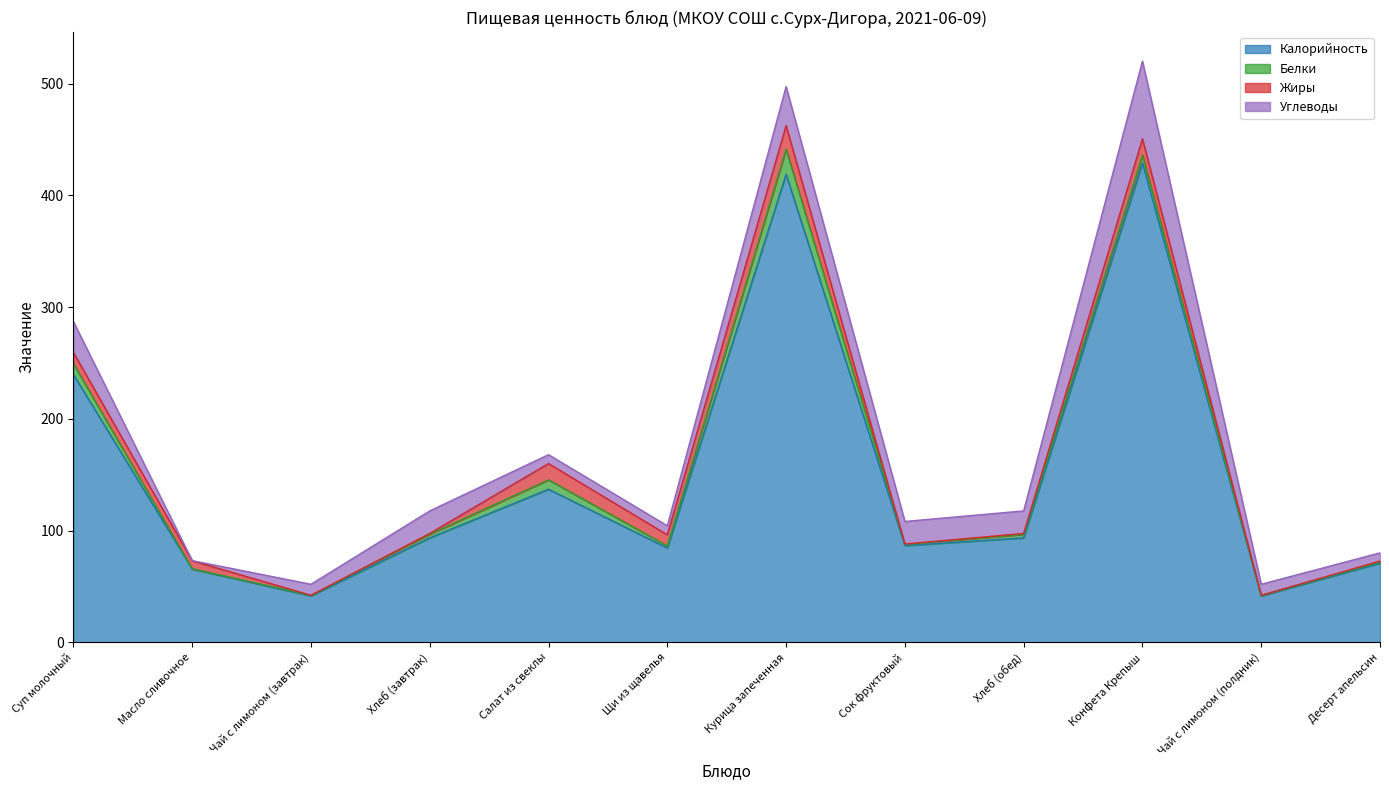

How many values in the Углеводы series are below 20?

6